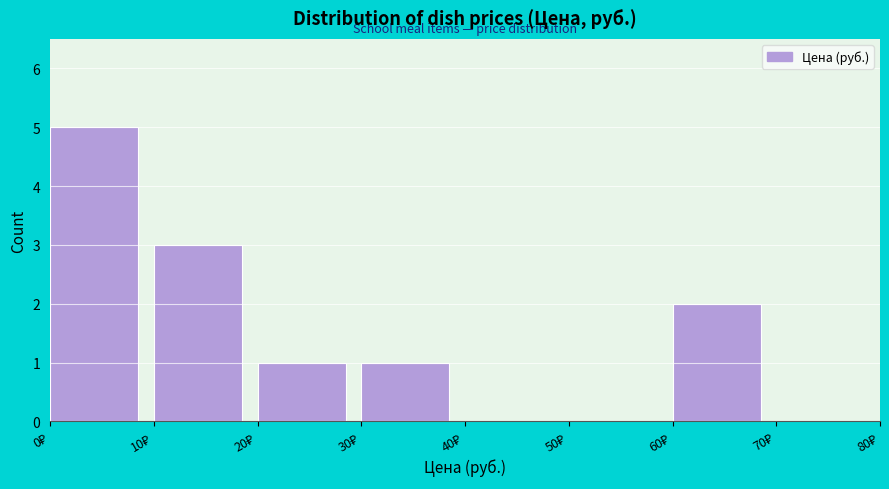

Reading left to right, list every bar in this chart as the range it spans on the x-axis followed by its height. The values are not printed on the chart, so give them approximately, as read against the axis.

0 to 10: 5
10 to 20: 3
20 to 30: 1
30 to 40: 1
40 to 50: 0
50 to 60: 0
60 to 70: 2
70 to 80: 0